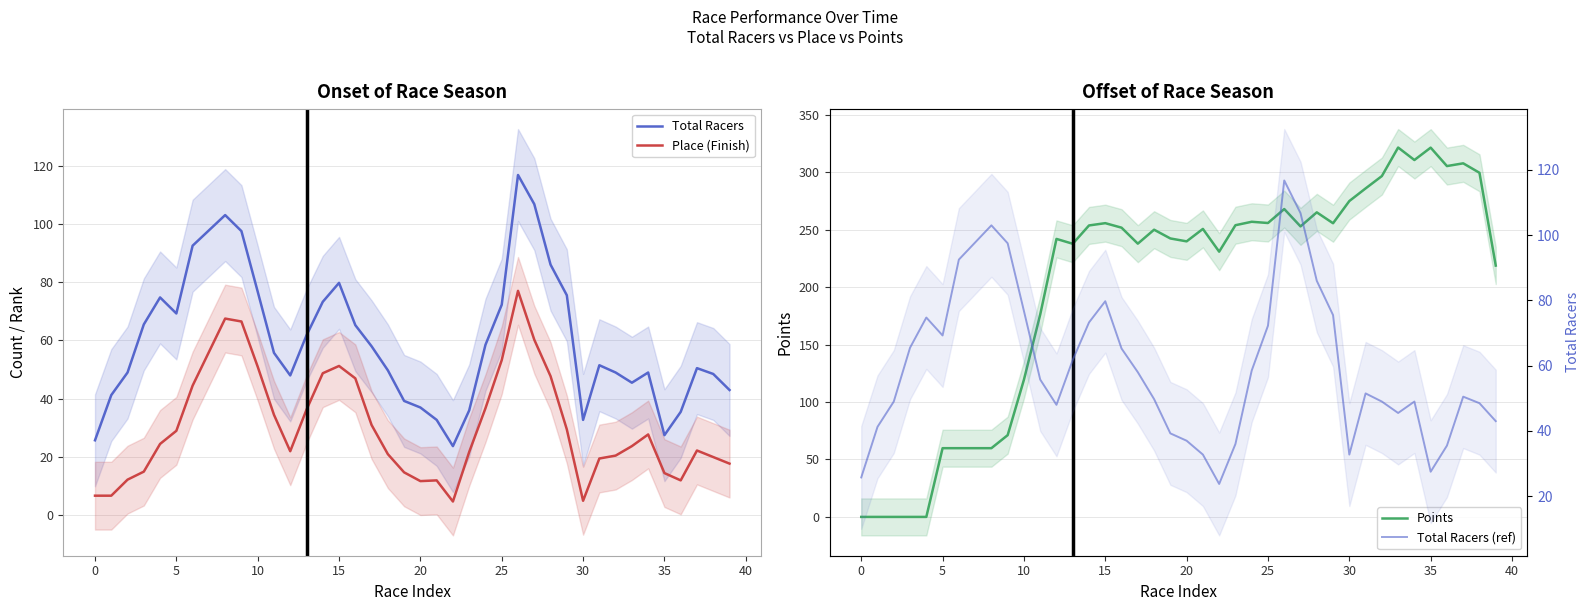

What is the total value across all series at 12?

360.0